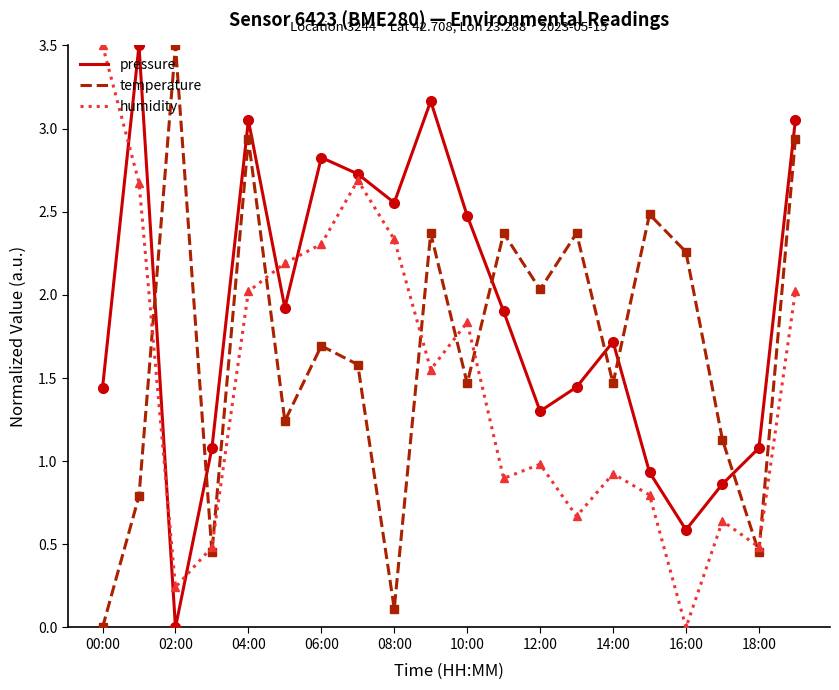

Which series has the largest total across all categories?

pressure